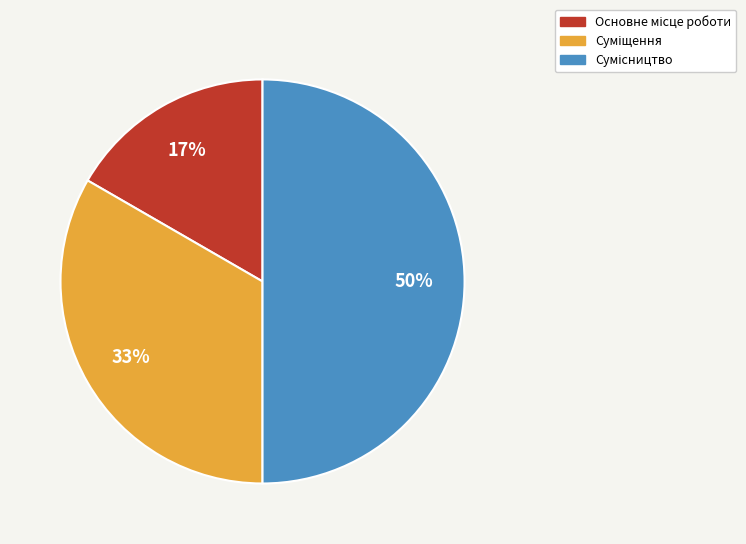

To the nearest percent, what is the difference between the largest and smallest slice percentages?

33%